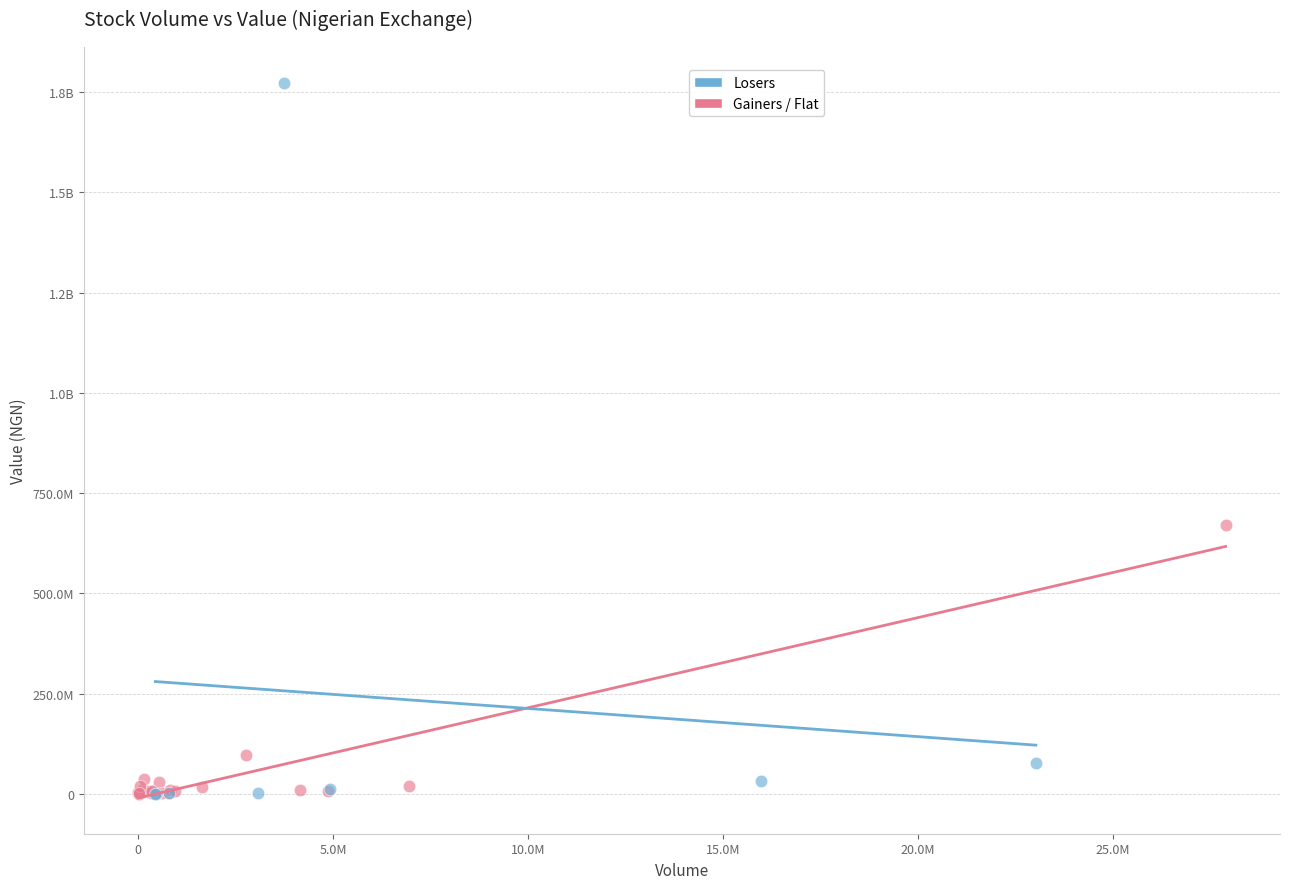

What are all the series names shown in the legend?

Losers, Gainers / Flat